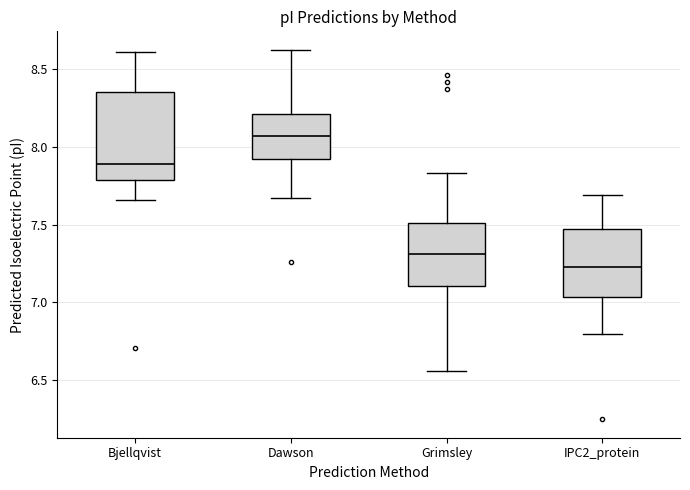

Which box is the tallest, from its lower edge to its upper edge?

Bjellqvist